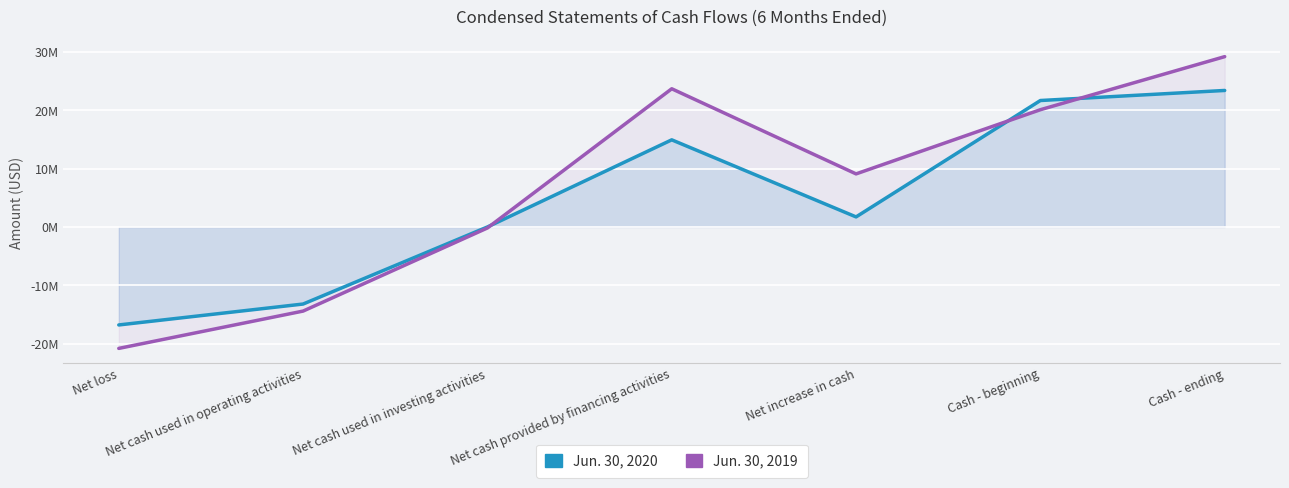

How many distinct data groups are displayed?

2